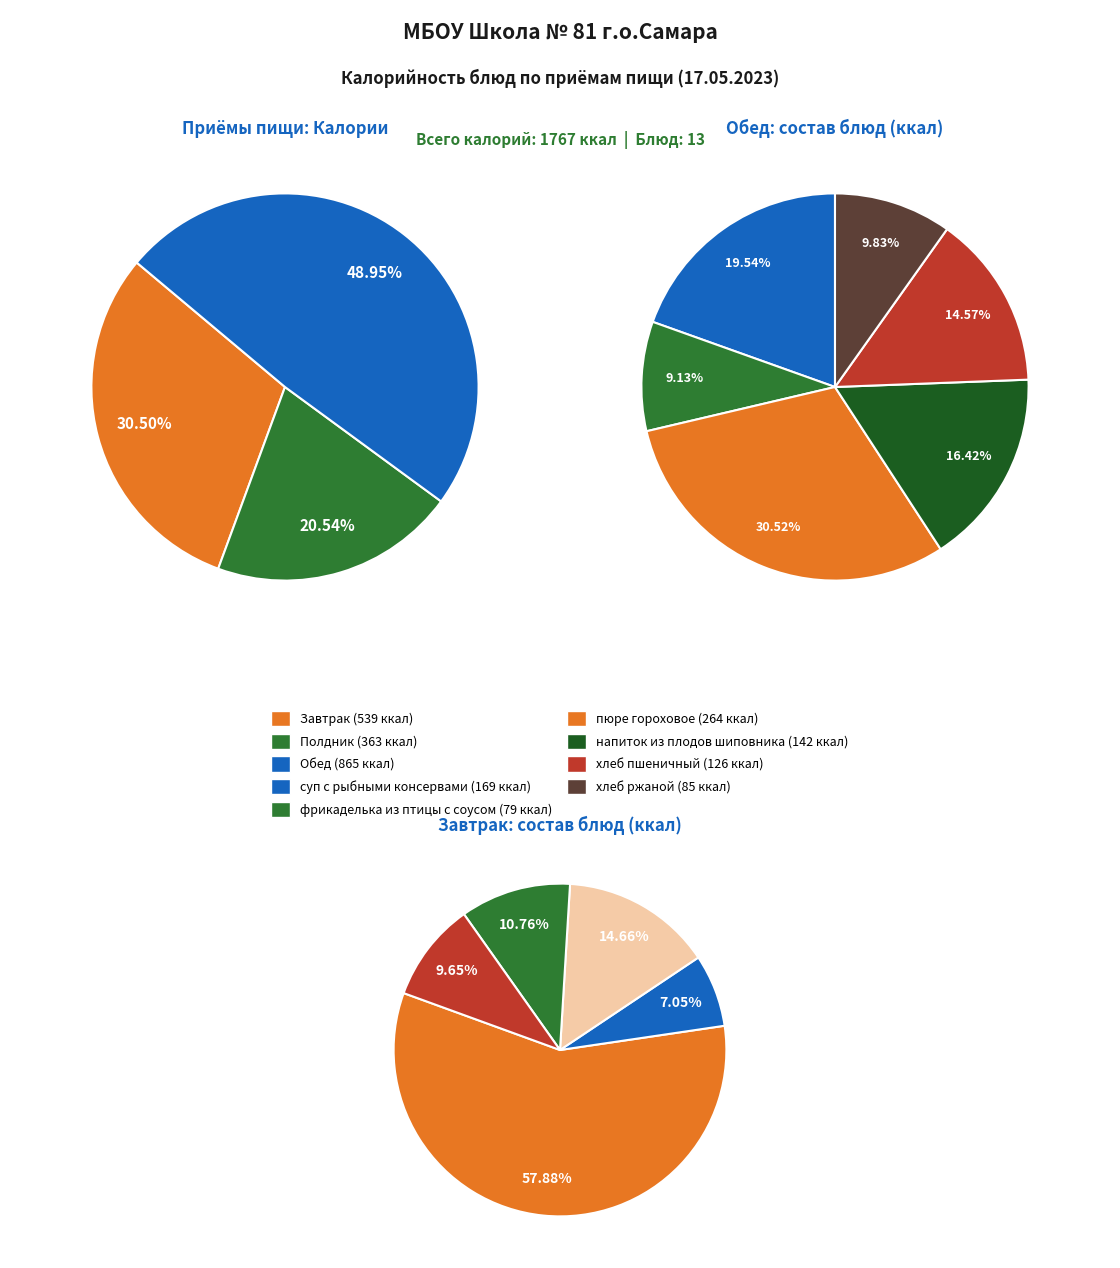

Is there a majority slice in this chart?

No